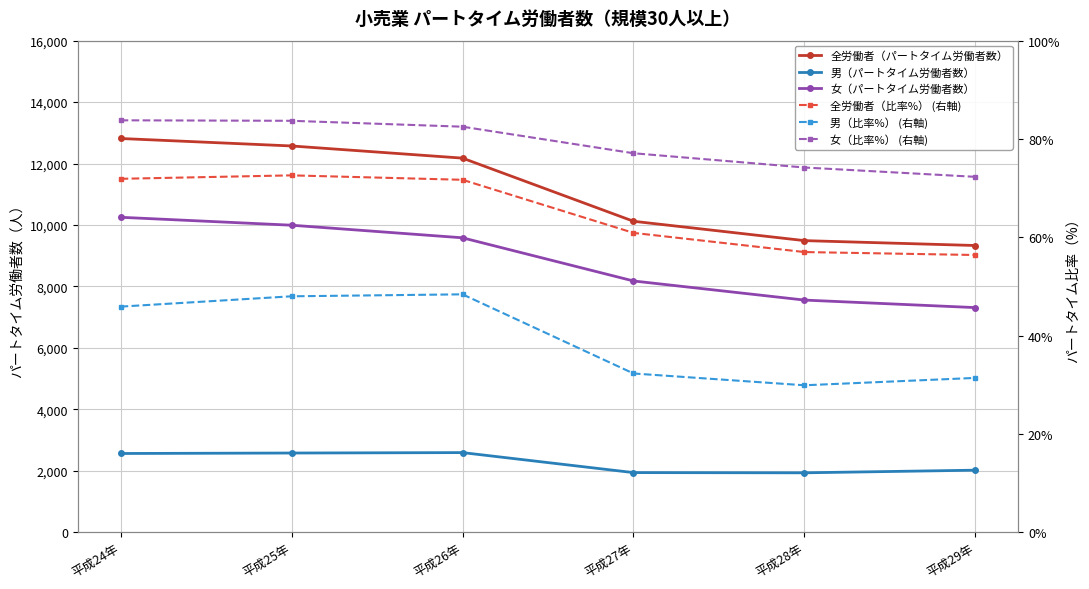

How many lines are shown in the chart?

6